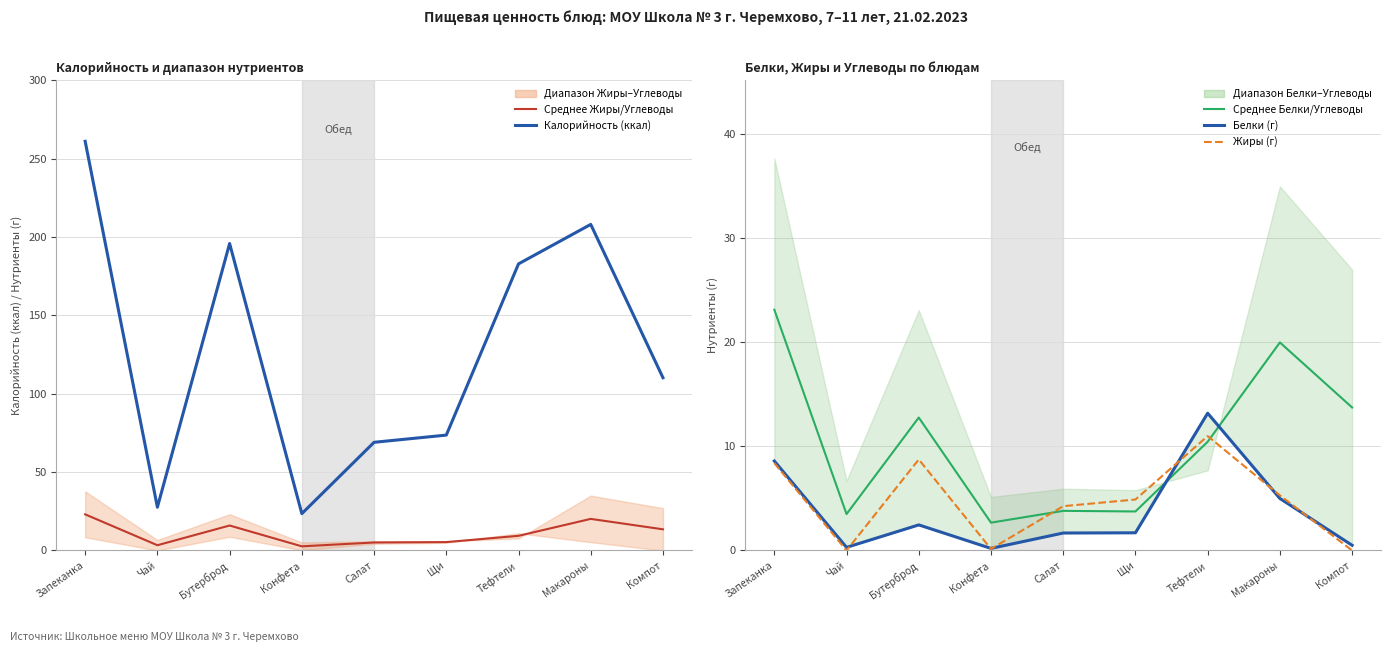

True or false: Жиры (г) and Среднее Жиры/Углеводы intersect in this chart.

True